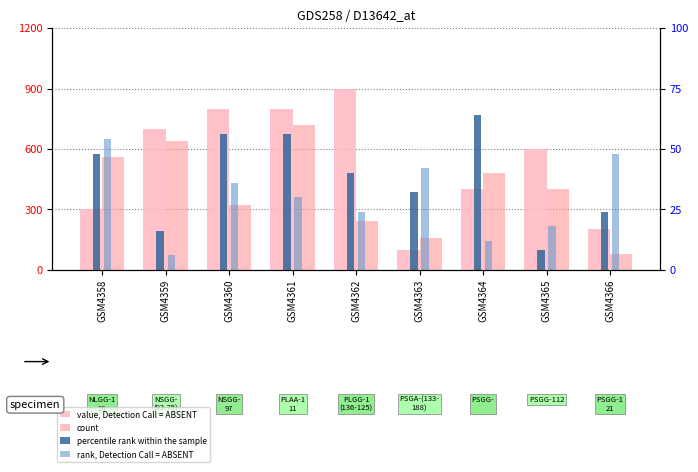

Which category has the lowest value in the value, Detection Call = ABSENT series?

GSM4363